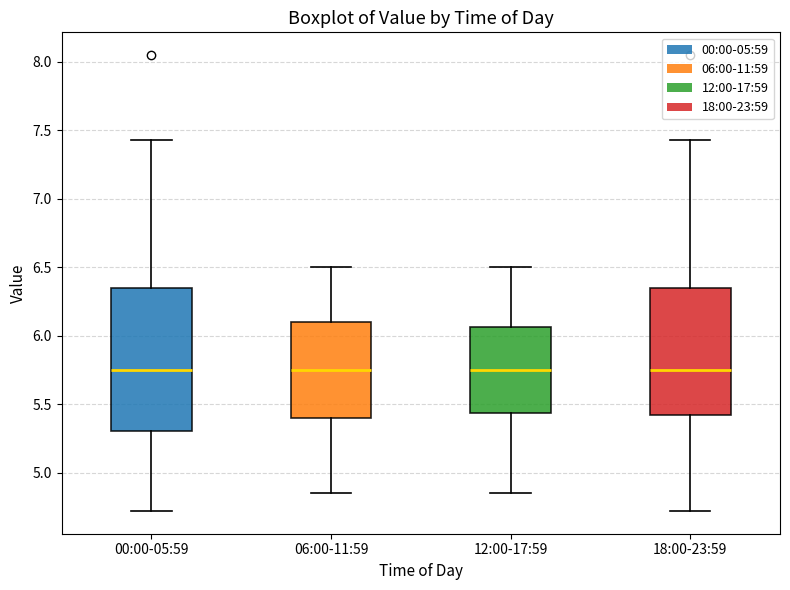

Where does the upper whisker of the box for 12:00-17:59 end on the y-axis? The values are not printed on the chart, so give them approximately, as read against the axis.

6.50